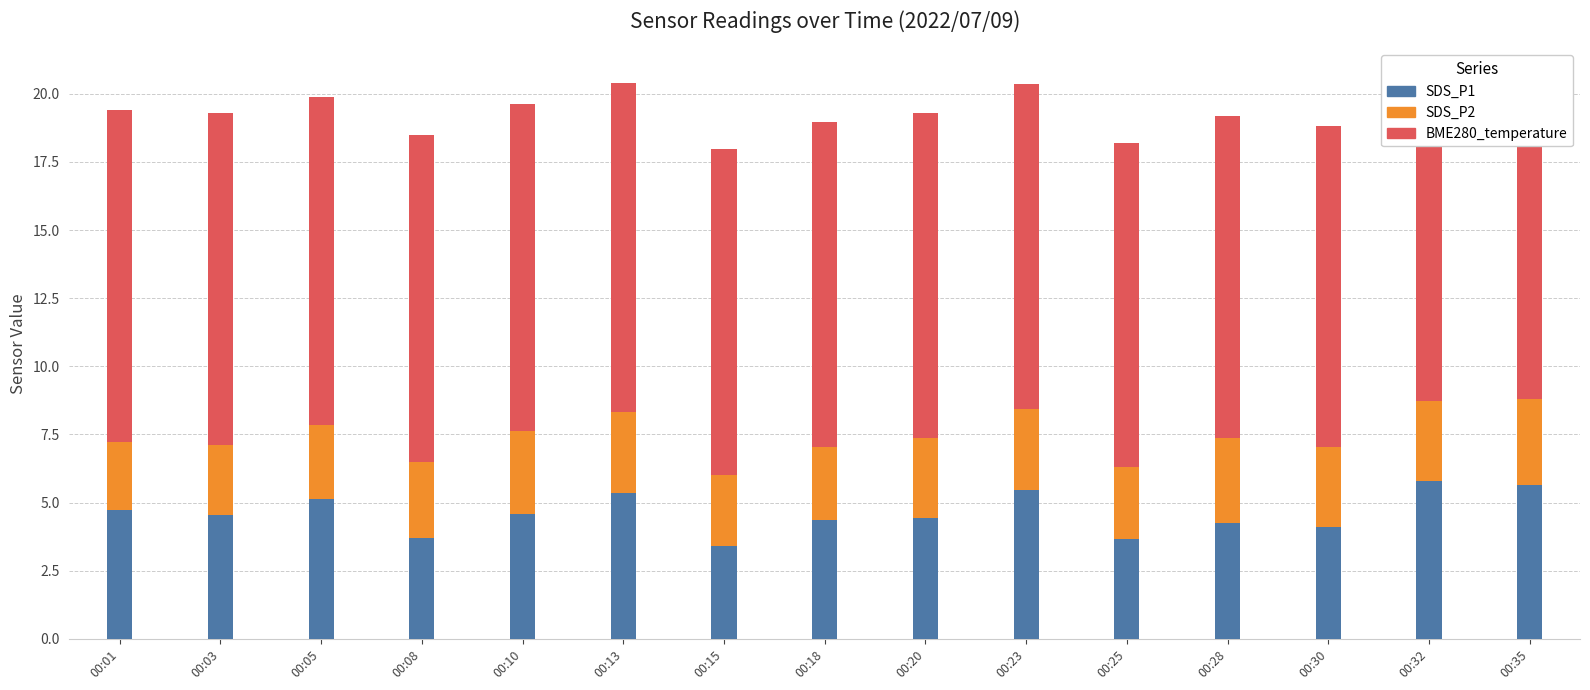

The value of BME280_temperature at 00:10 is 12.0. True or false?

True